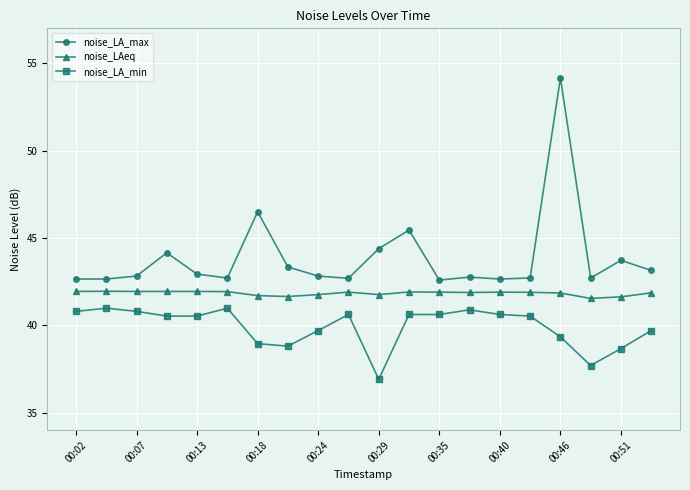

What are all the series names shown in the legend?

noise_LA_max, noise_LAeq, noise_LA_min